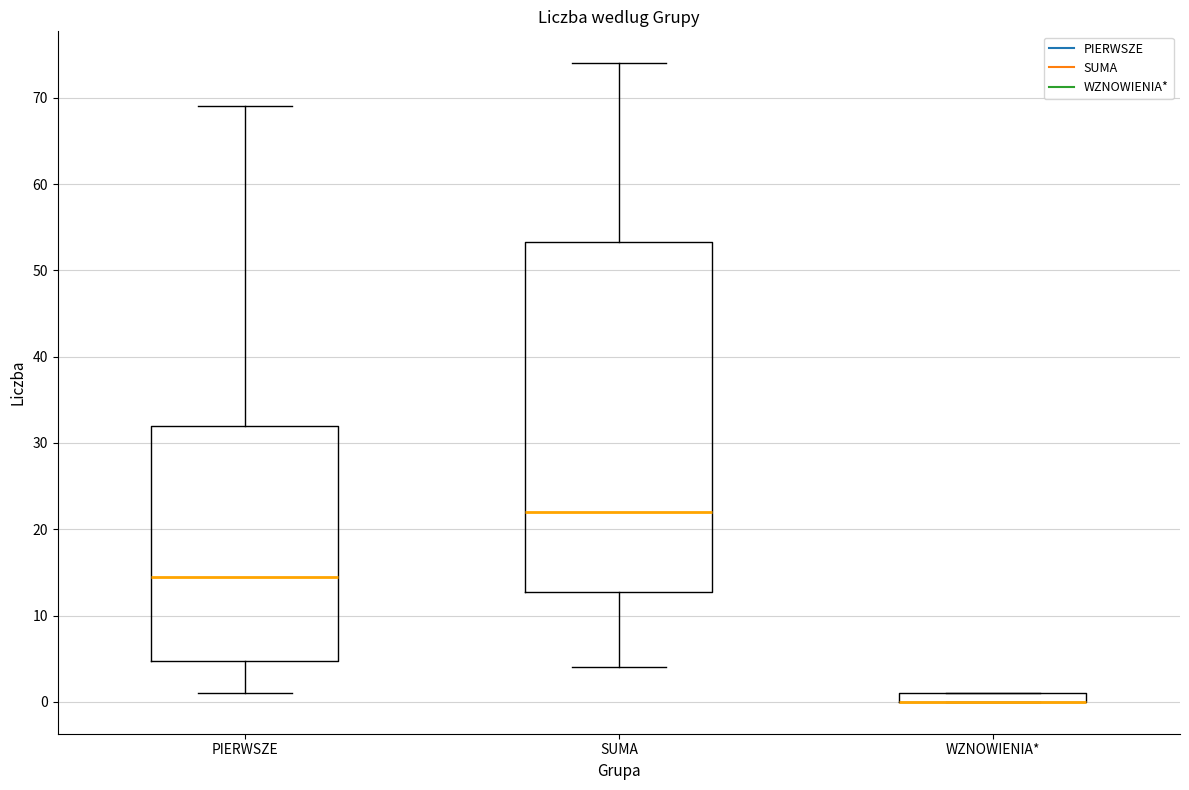

Where does the upper whisker of the box for PIERWSZE end on the y-axis? The values are not printed on the chart, so give them approximately, as read against the axis.

69